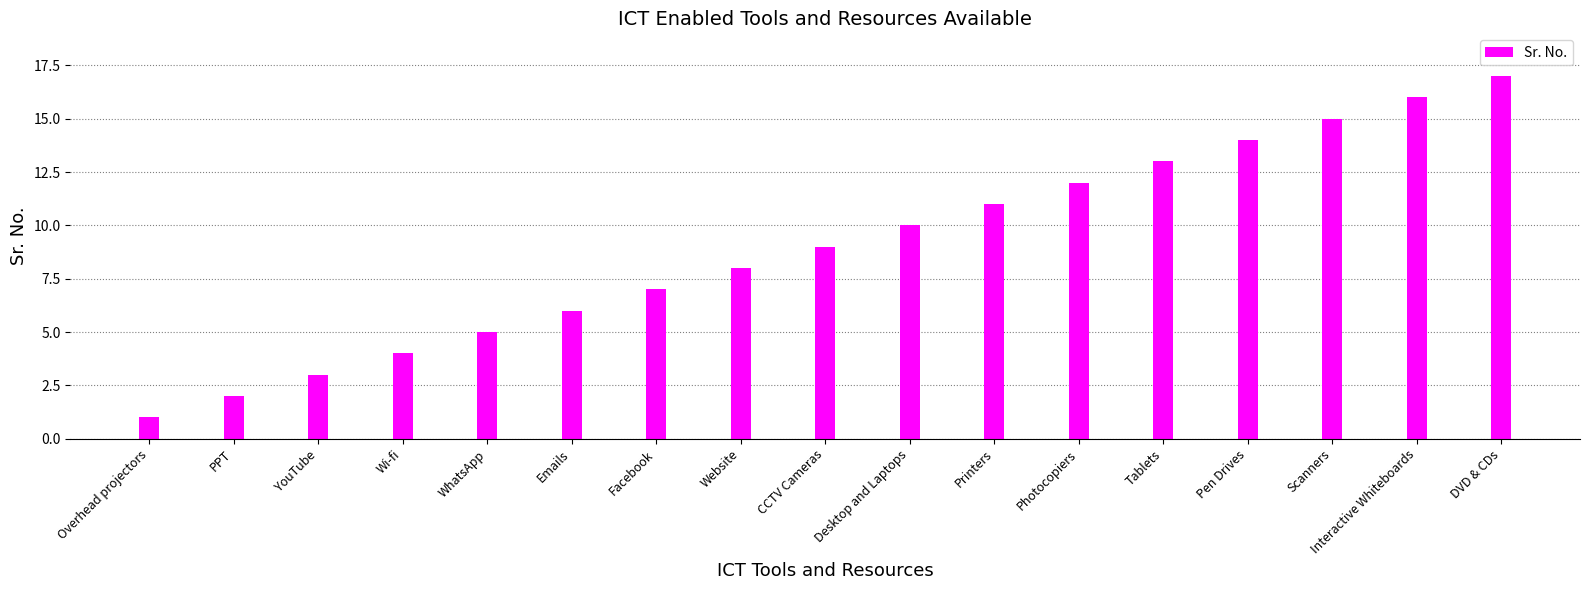

What is the difference between the second highest and minimum values?

15